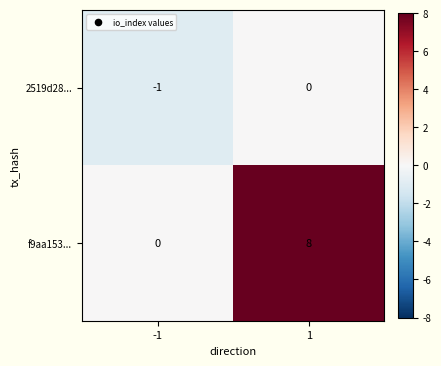

Reading left to right, extract all data points from this chart.

2519d28...: -1	0
f9aa153...: 0	8